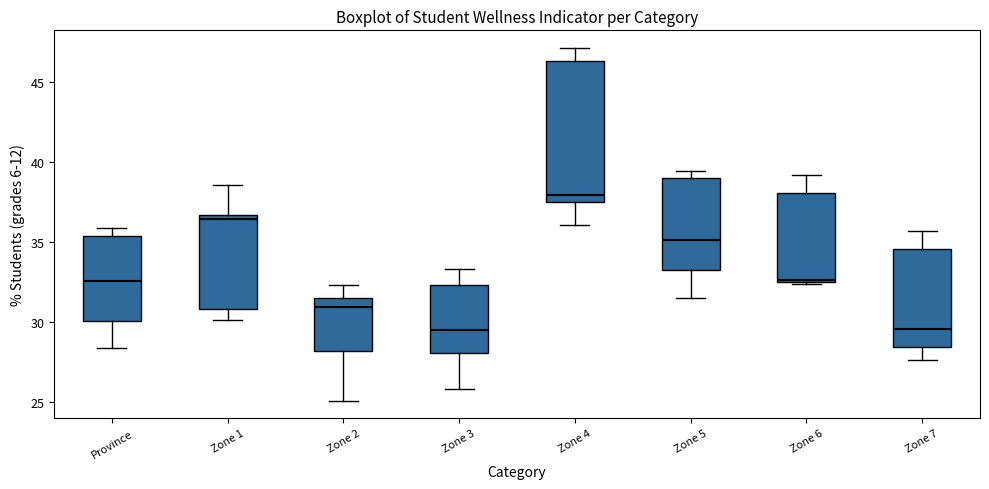

Where is the lower edge of the box for Zone 3 on the y-axis? The values are not printed on the chart, so give them approximately, as read against the axis.

28.0